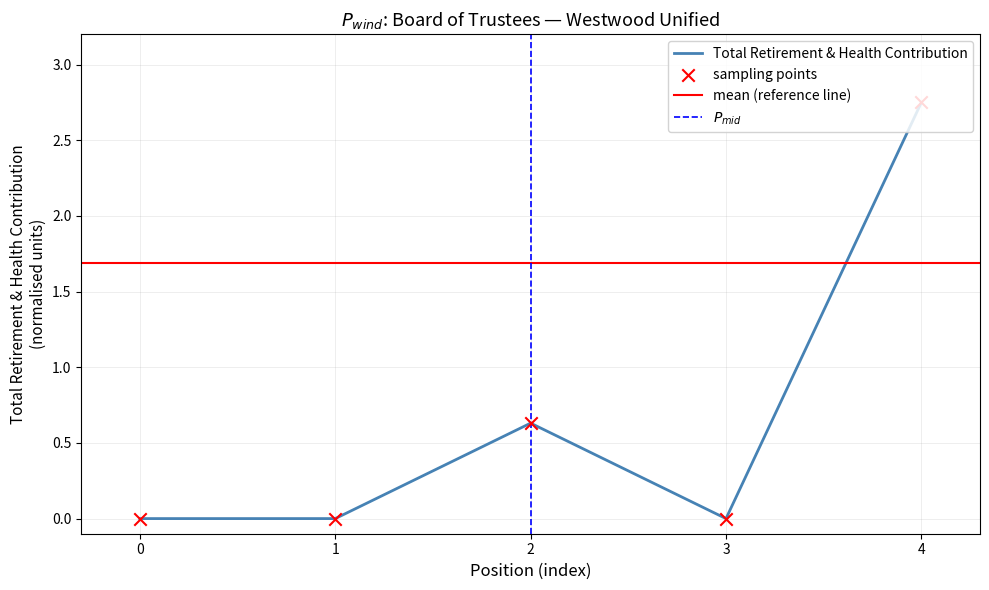

The value of Total Retirement & Health Contribution at 3 is -1.6. True or false?

False